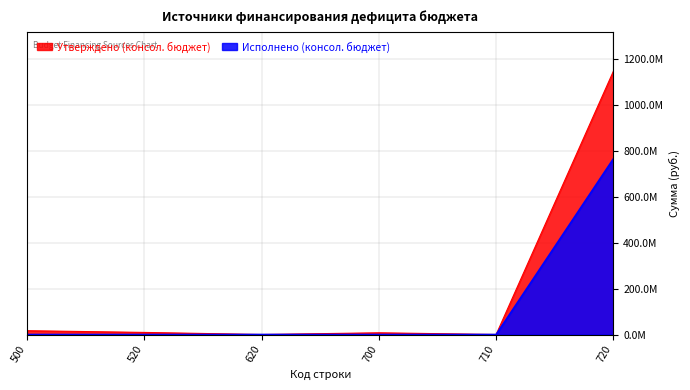

How many data points in Утверждено (консол. бюджет) are above 9124593?

3